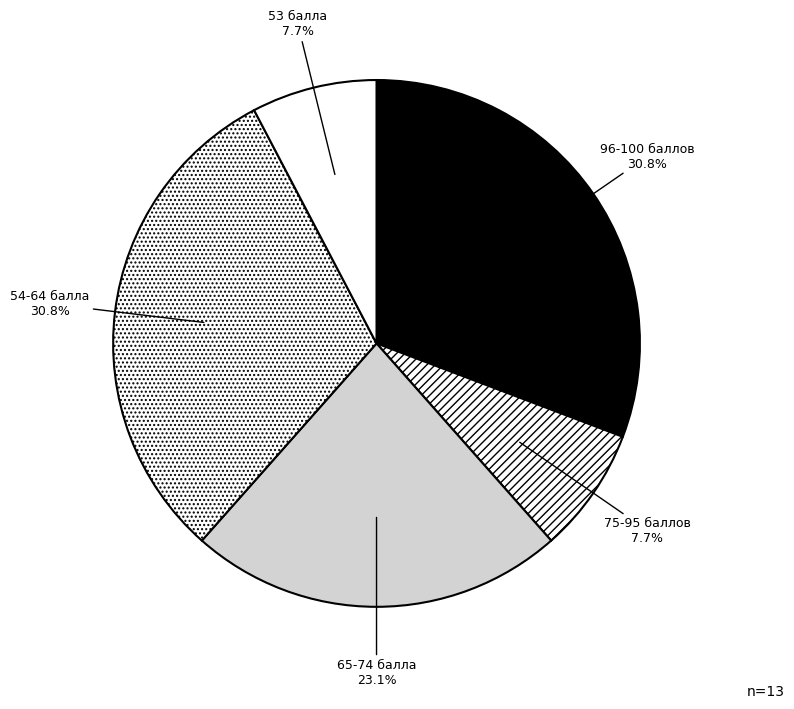

Does any single category account for the majority?

No